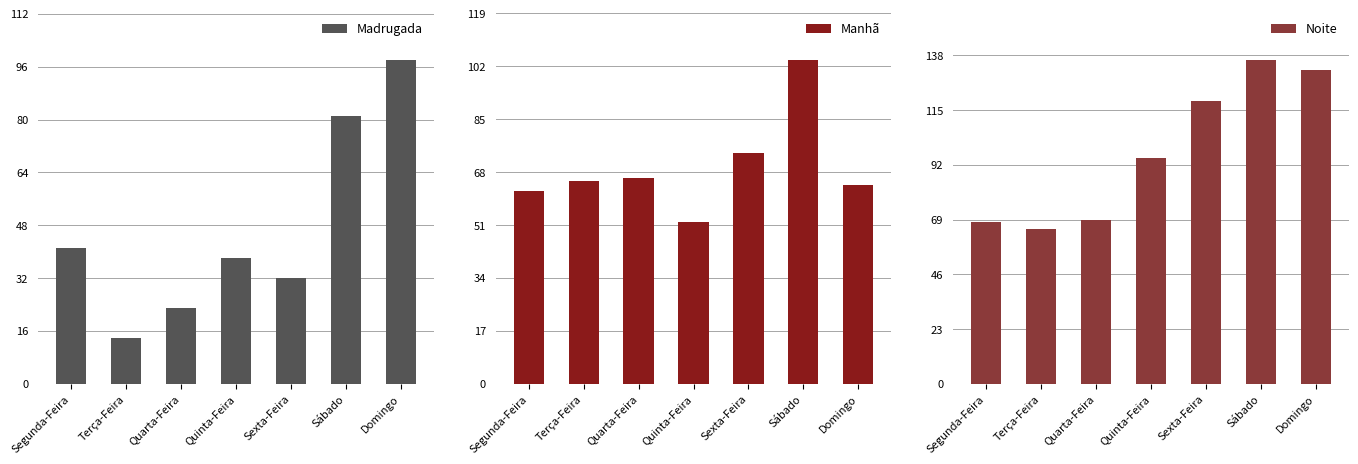

How many values in the Manhã series exceed 65?

3